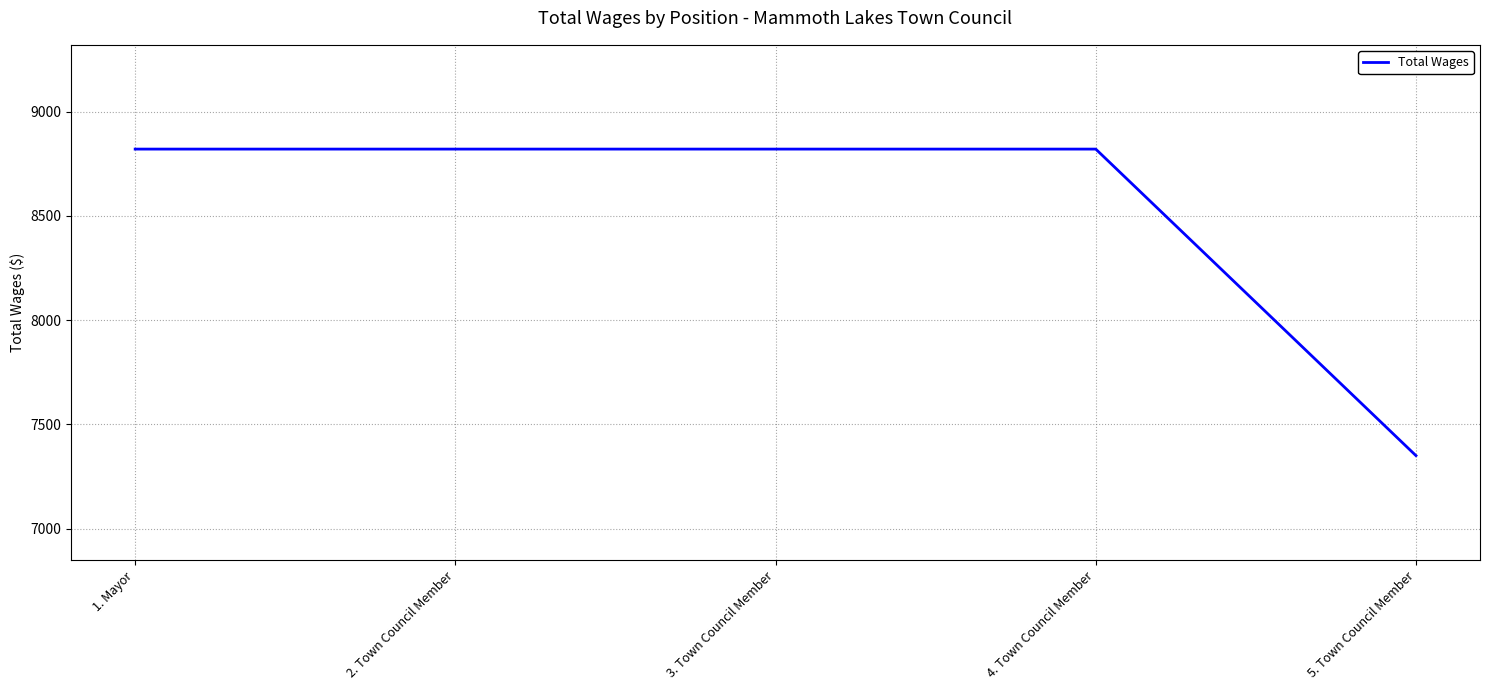

The value at 5. Town Council Member is 7350. True or false?

True